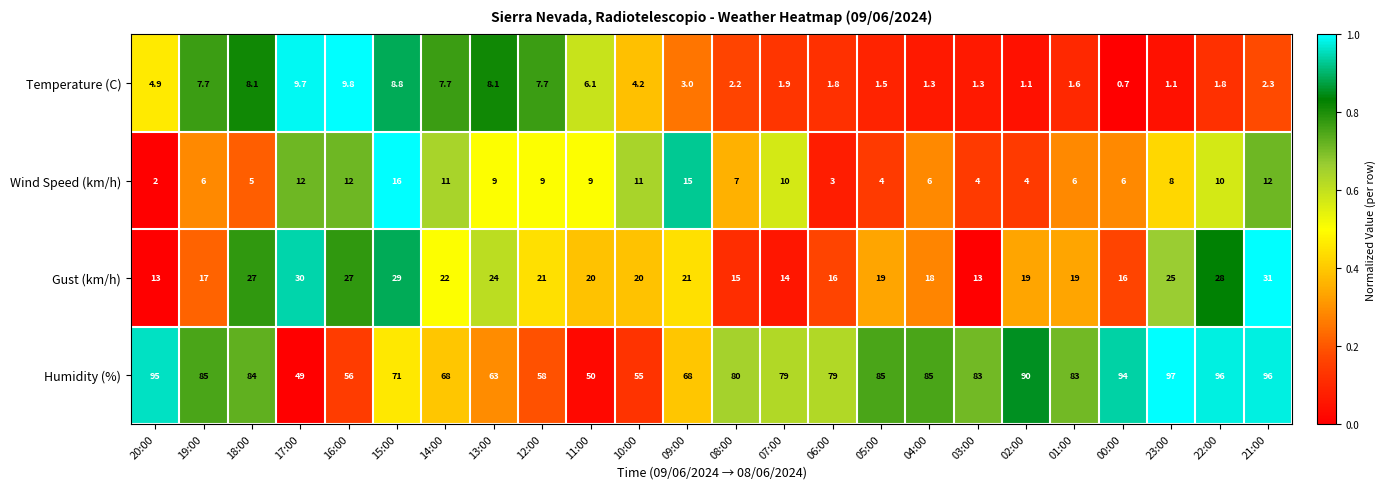

The Temperature (C) series shows 2.6 at 06:00. True or false?

False